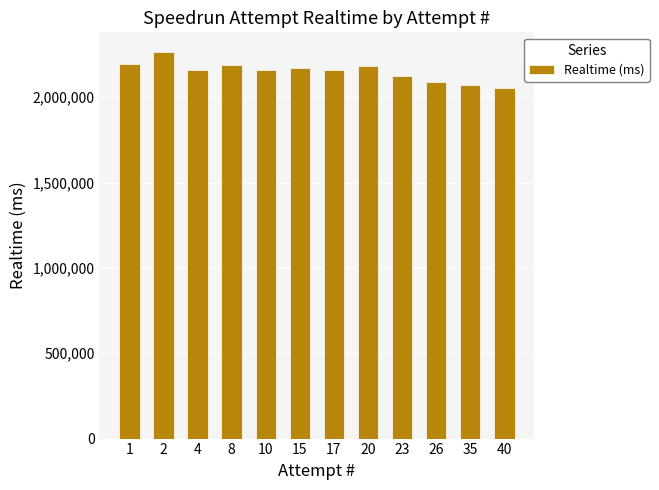

What is the smallest value displayed?

2052384